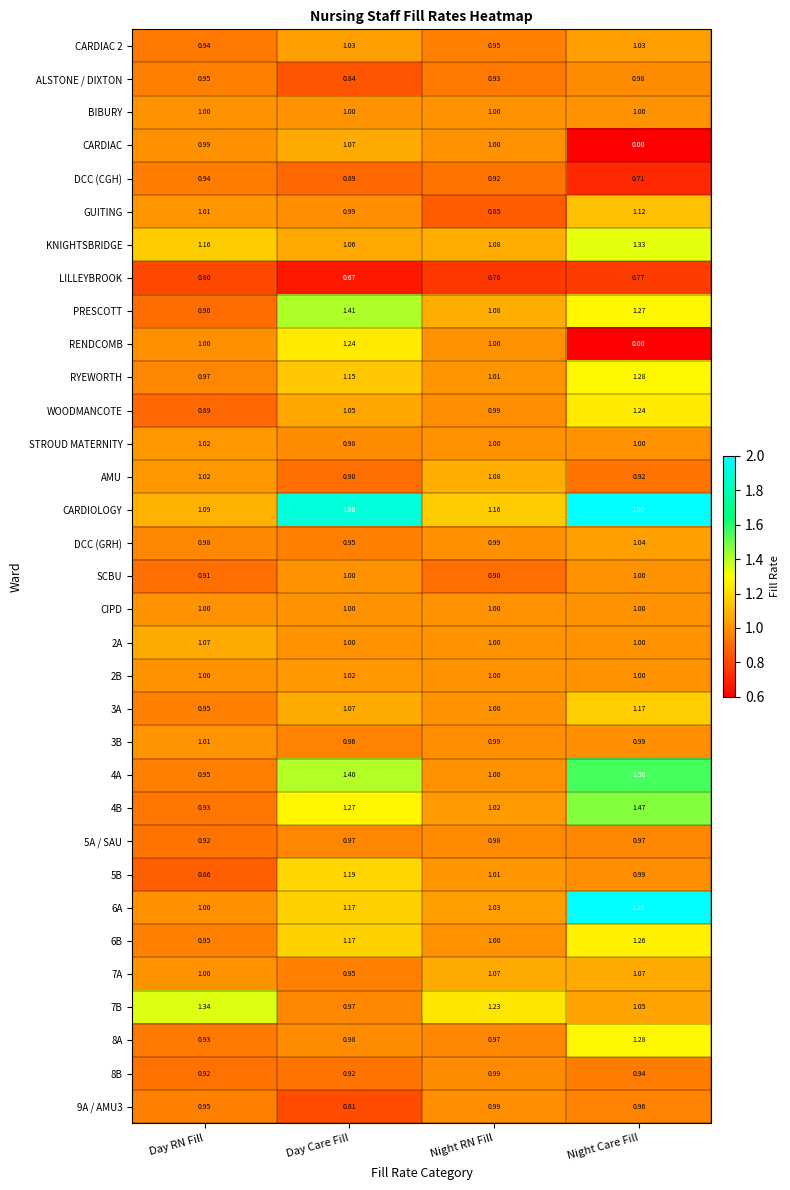

Between Day Care Fill and Night RN Fill, which series saw the biggest shift?

CARDIOLOGY